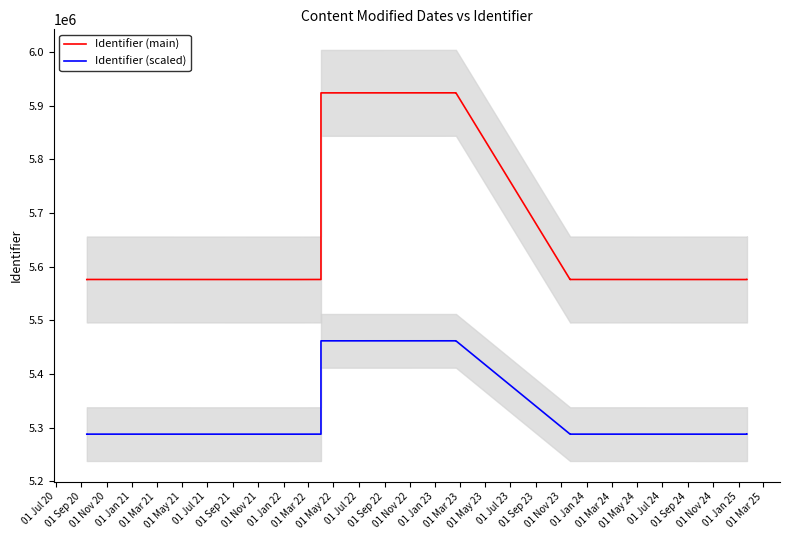

How many values in the Identifier (scaled) series exceed 5288100?

6